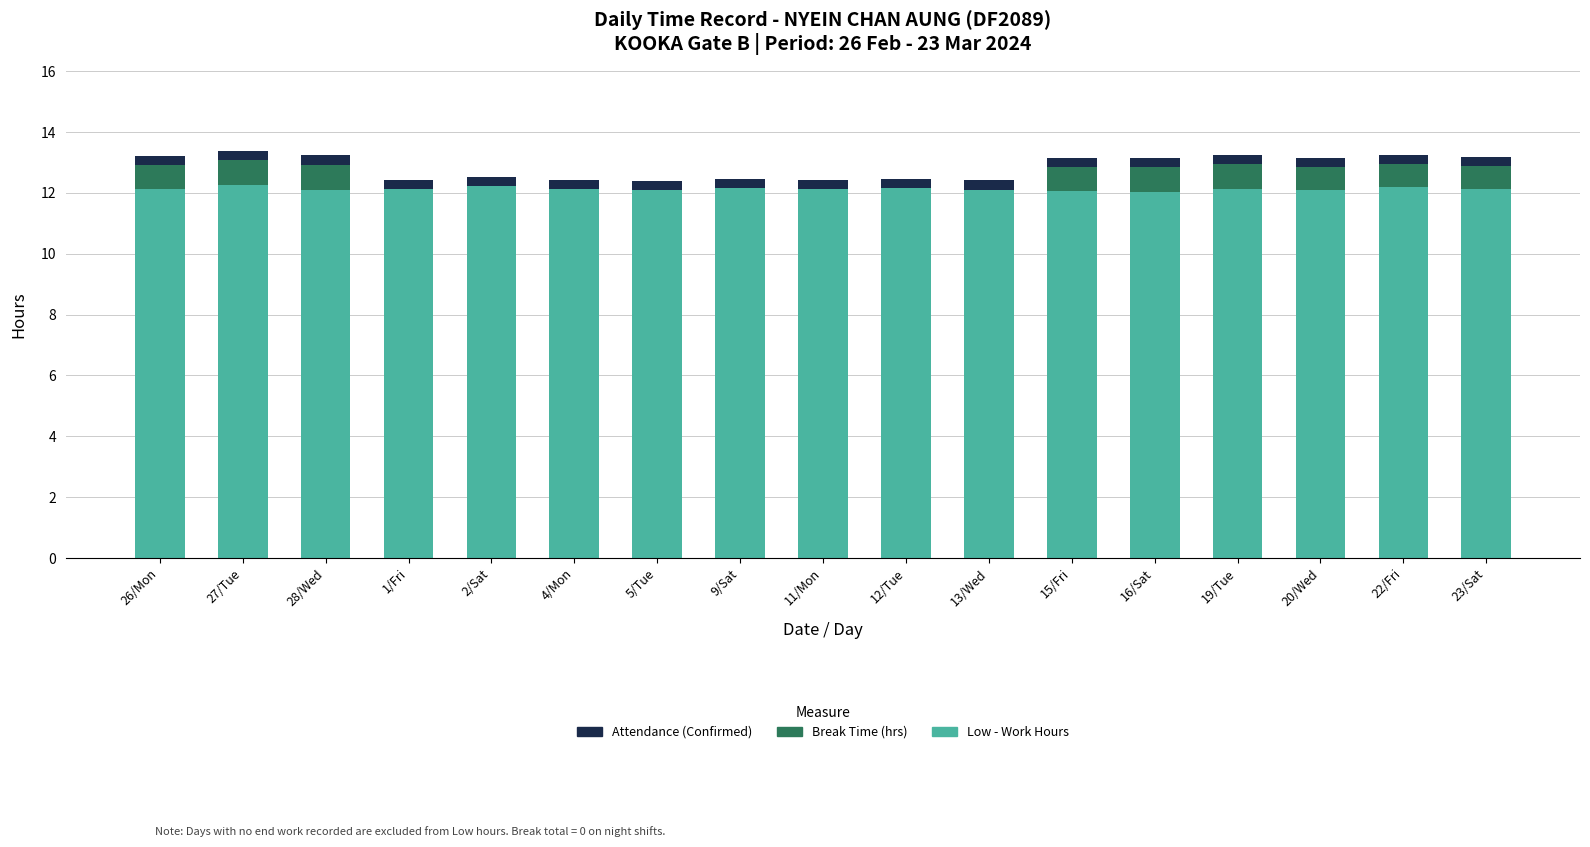

Which has a higher value, 20/Wed or 1/Fri?

1/Fri